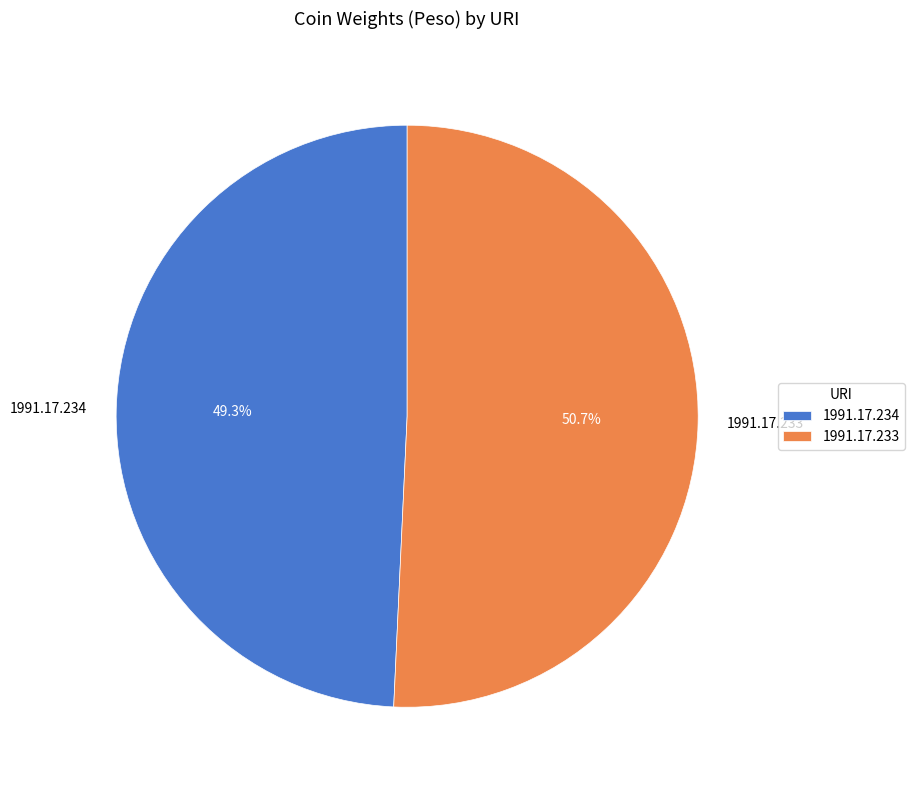

Rank the categories by value from highest to lowest.

1991.17.233, 1991.17.234